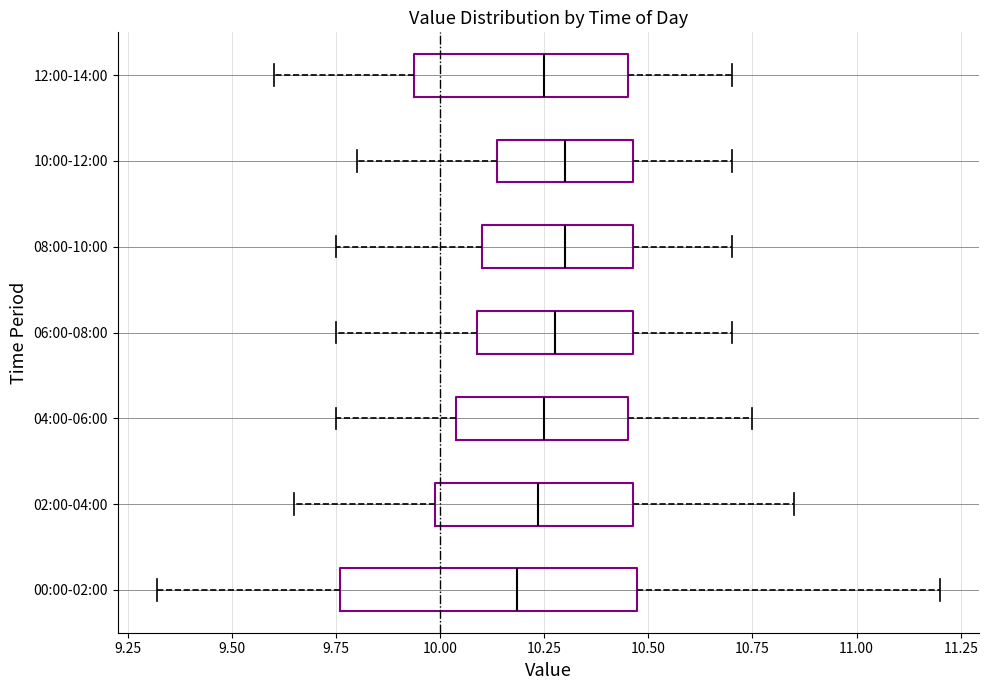

Reading bottom to top, transcribe this box plot: for each box, give where its median line is, the range the box spans, and where its two whiskers end, as read against the x-axis. The values are not printed on the chart, so give them approximately, as read against the axis.

00:00-02:00: median 10.20, box 9.75 to 10.45, whiskers 9.30 to 11.20
02:00-04:00: median 10.25, box 10.00 to 10.45, whiskers 9.65 to 10.85
04:00-06:00: median 10.25, box 10.05 to 10.45, whiskers 9.75 to 10.75
06:00-08:00: median 10.30, box 10.10 to 10.45, whiskers 9.75 to 10.70
08:00-10:00: median 10.30, box 10.10 to 10.45, whiskers 9.75 to 10.70
10:00-12:00: median 10.30, box 10.15 to 10.45, whiskers 9.80 to 10.70
12:00-14:00: median 10.25, box 9.95 to 10.45, whiskers 9.60 to 10.70